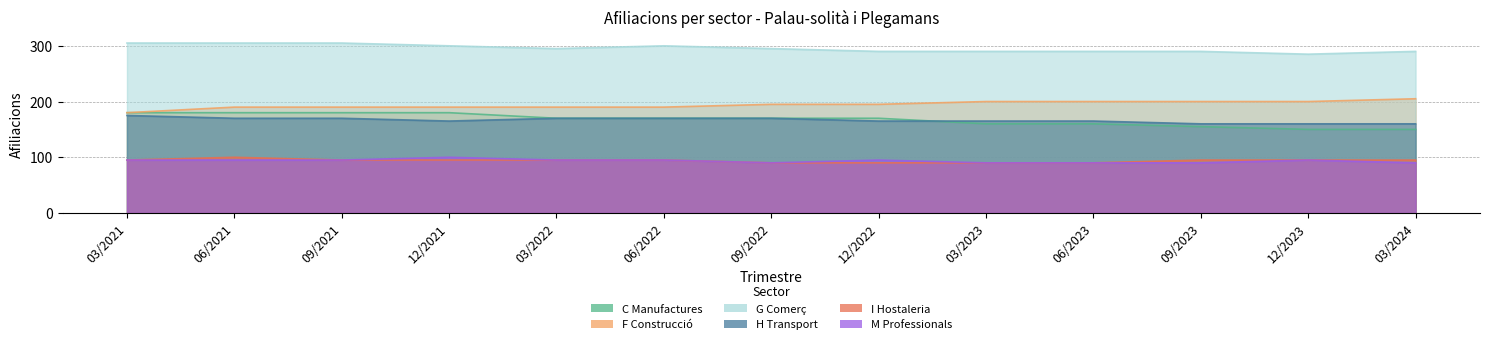

What is the sum of all H Transport values?

2165